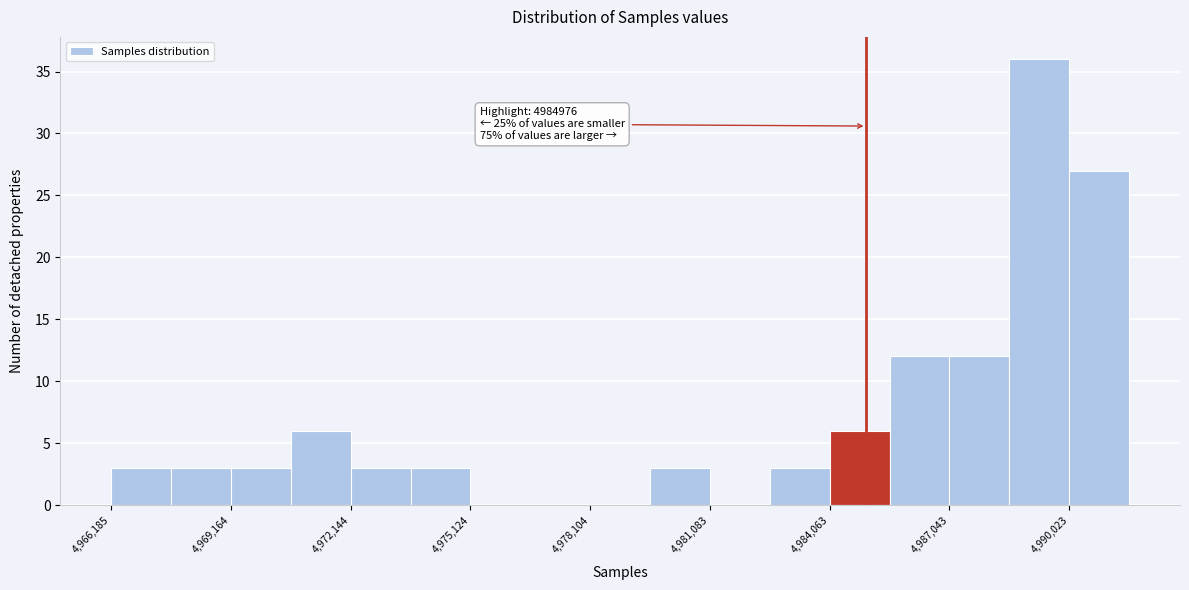

Around what value on the x-axis is the tallest bar? Give the approximate position of its centre, as read against the axis.

4989500